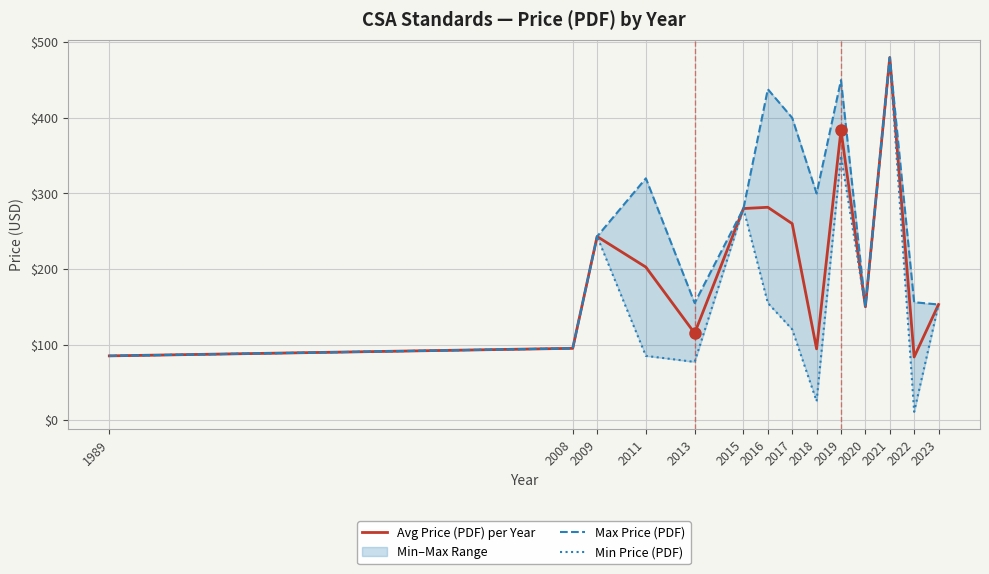

What is the difference between the Avg Price (PDF) per Year values at 2021 and 2018?

385.7